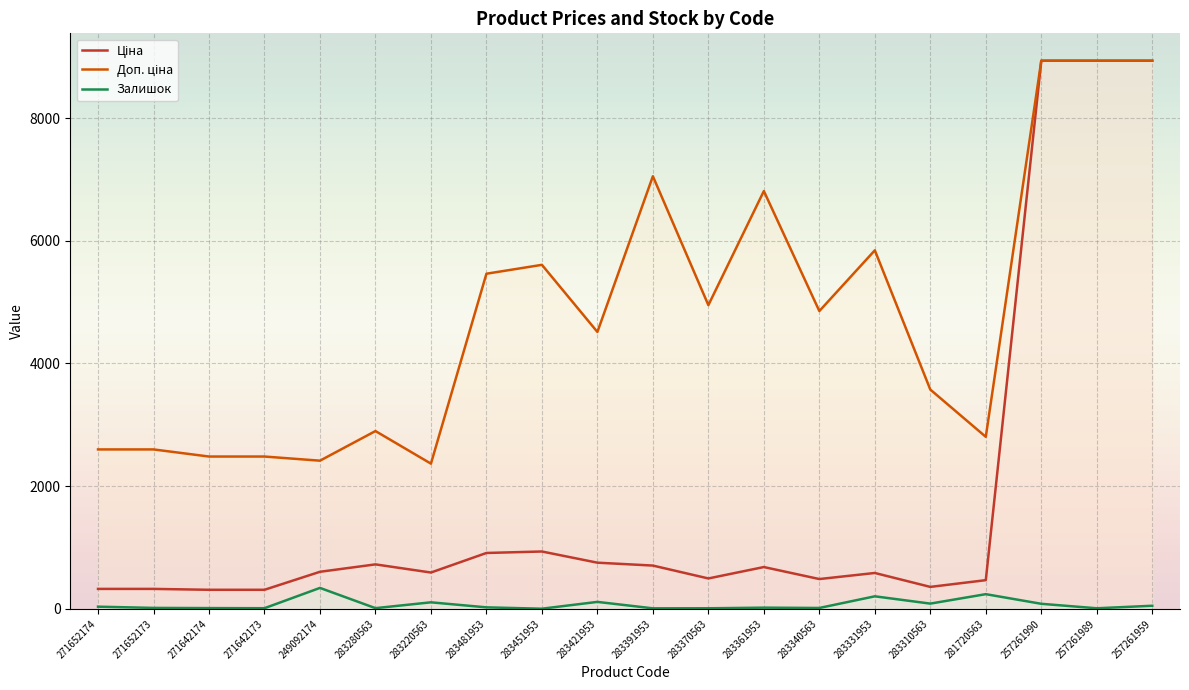

The Доп. ціна series shows 3126.7 at 257261989. True or false?

False